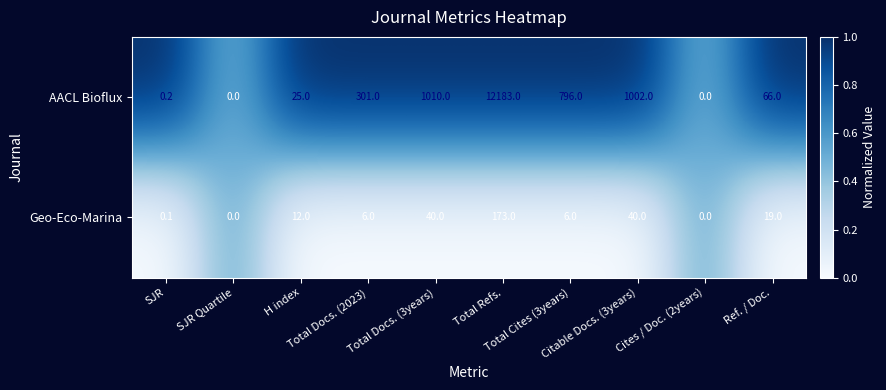

Which series has the largest range (max minus min)?

AACL Bioflux